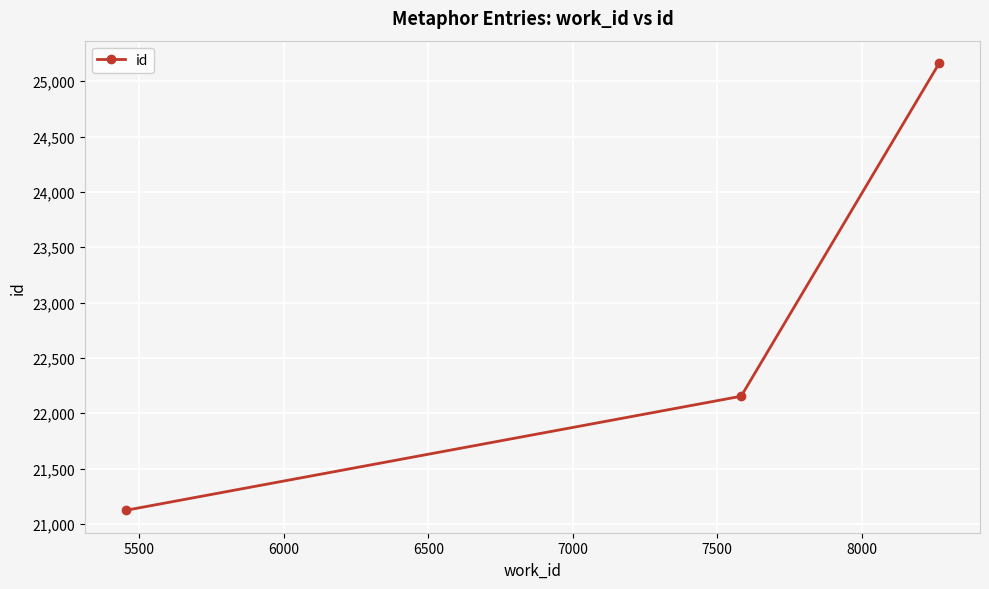

What is the average value?

22814